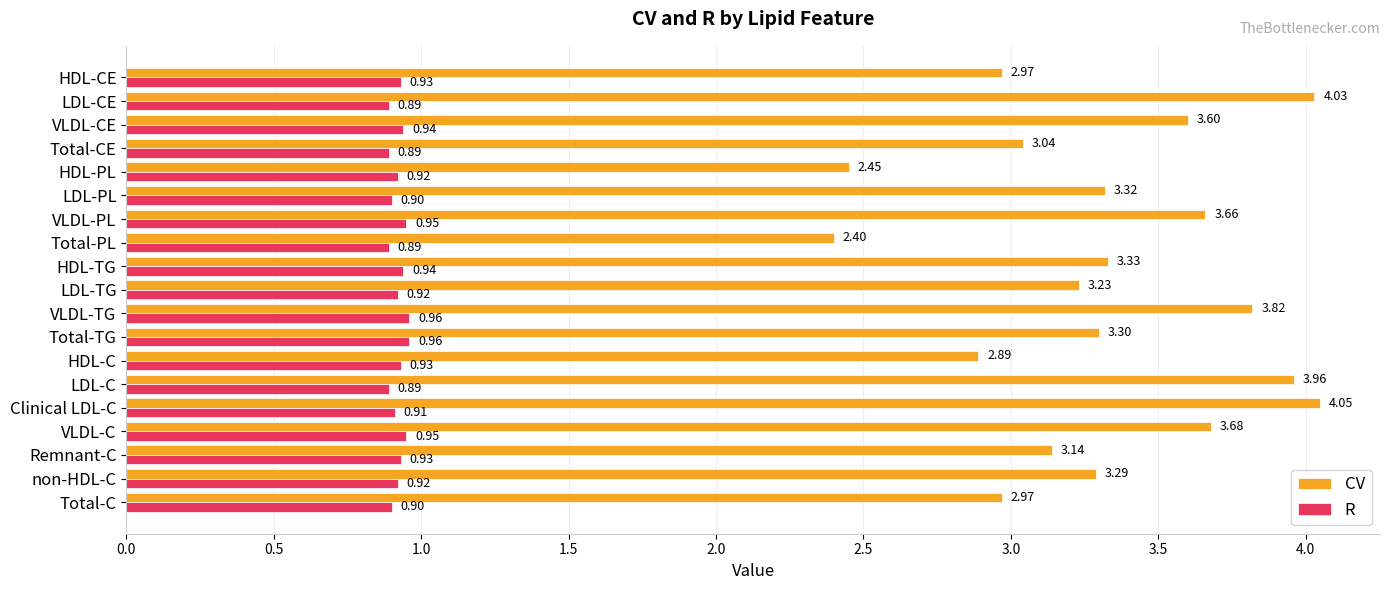

What is the total value across all series at Total-TG?

4.3